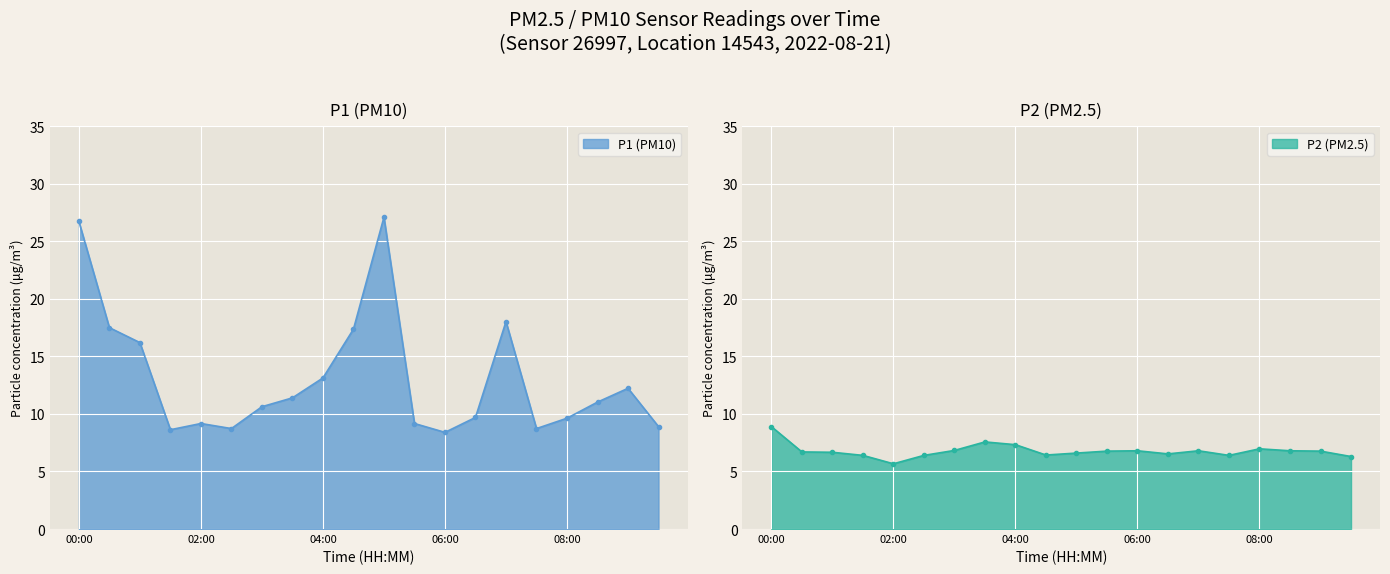

What is the label of the 5th point from the left?

02:00